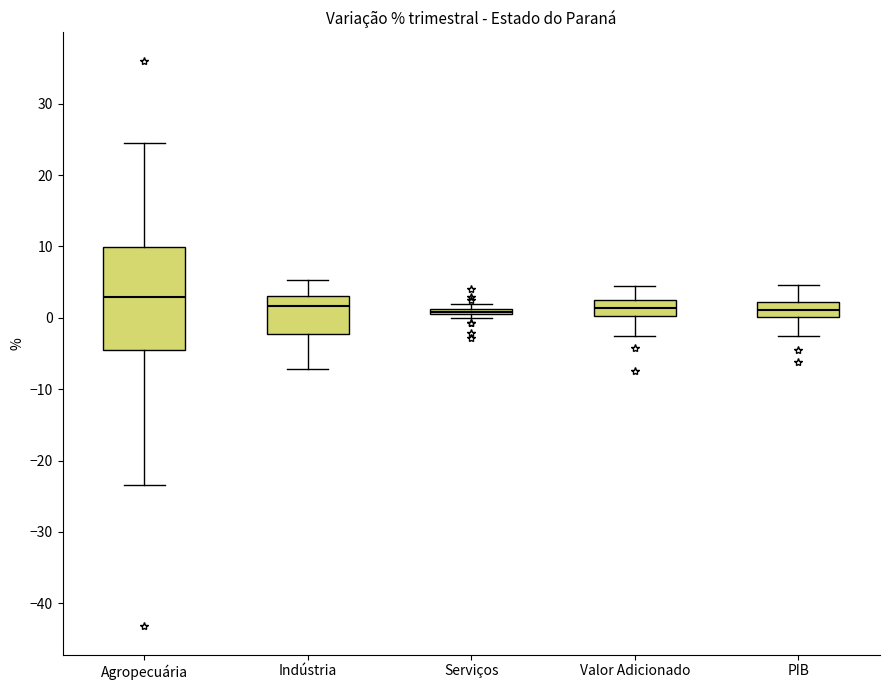

Which box is the tallest, from its lower edge to its upper edge?

Agropecuária